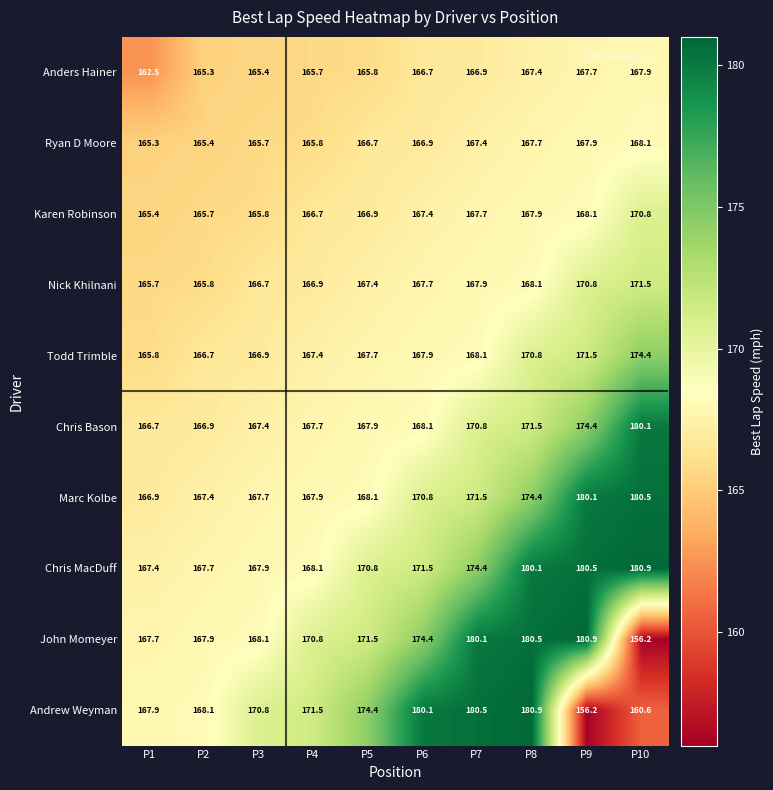

Rank the categories by Karen Robinson value from highest to lowest.

P10, P9, P8, P7, P6, P5, P4, P3, P2, P1